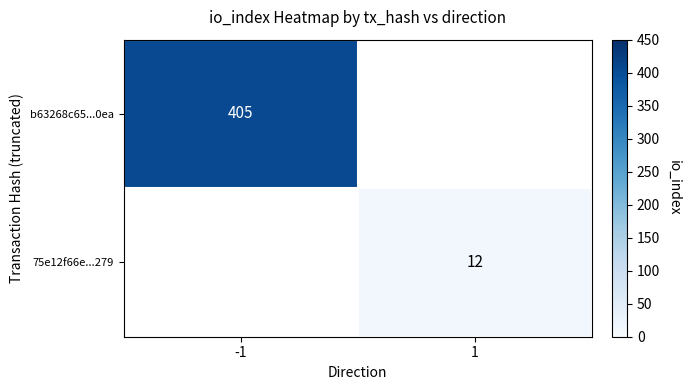

The value of 75e12f66e...279 at 1 is 16. True or false?

False